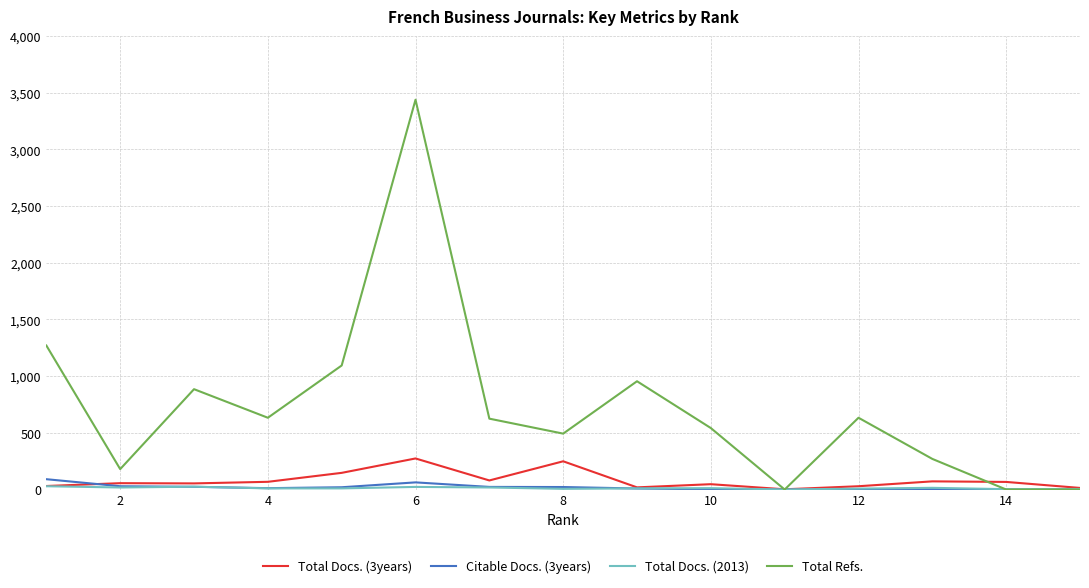

Which series has the largest total across all categories?

Total Refs.